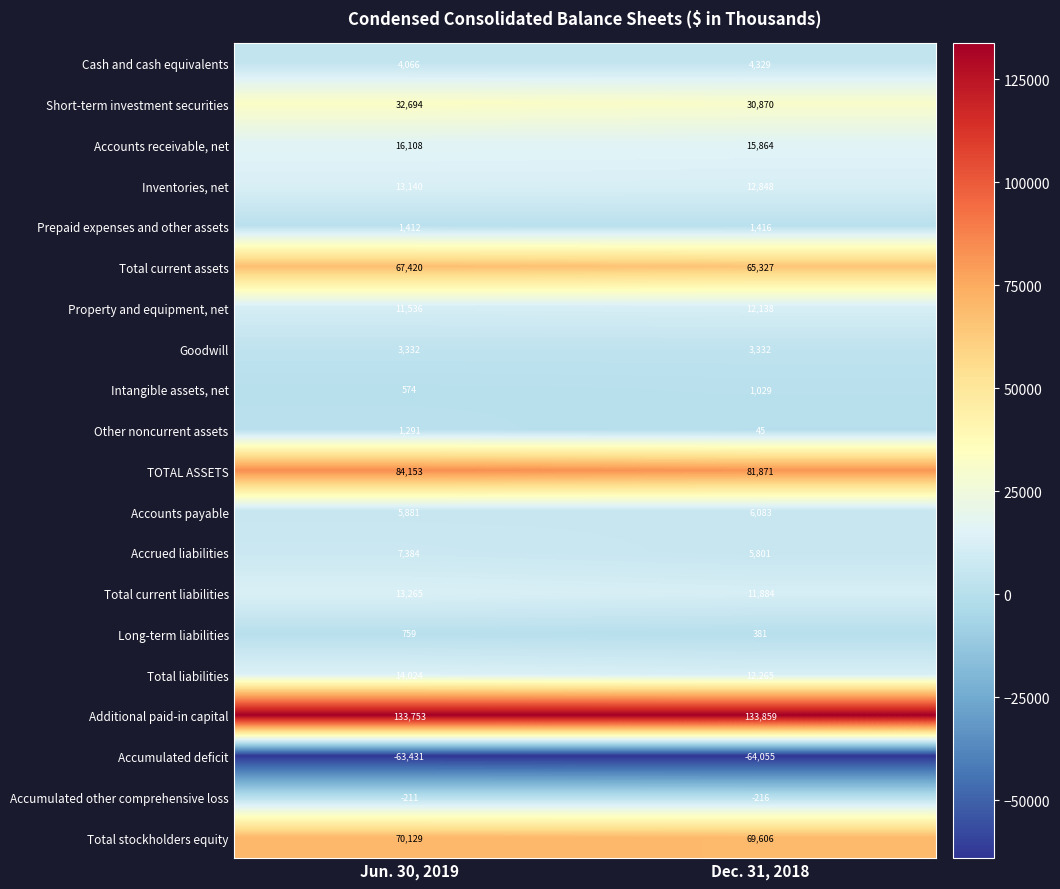

Rank the categories by Cash and cash equivalents value from highest to lowest.

Dec. 31, 2018, Jun. 30, 2019